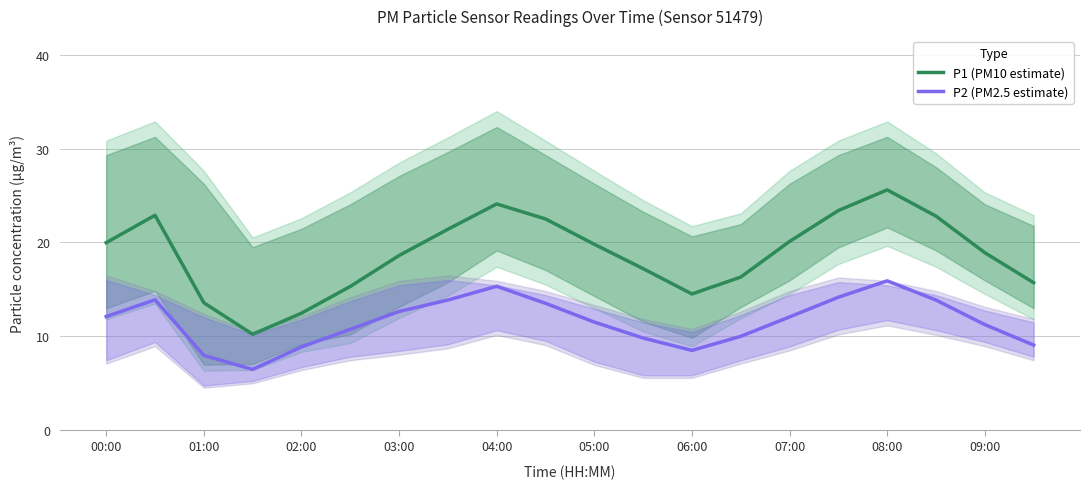

True or false: P1 (PM10 estimate) and P2 (PM2.5 estimate) intersect in this chart.

False